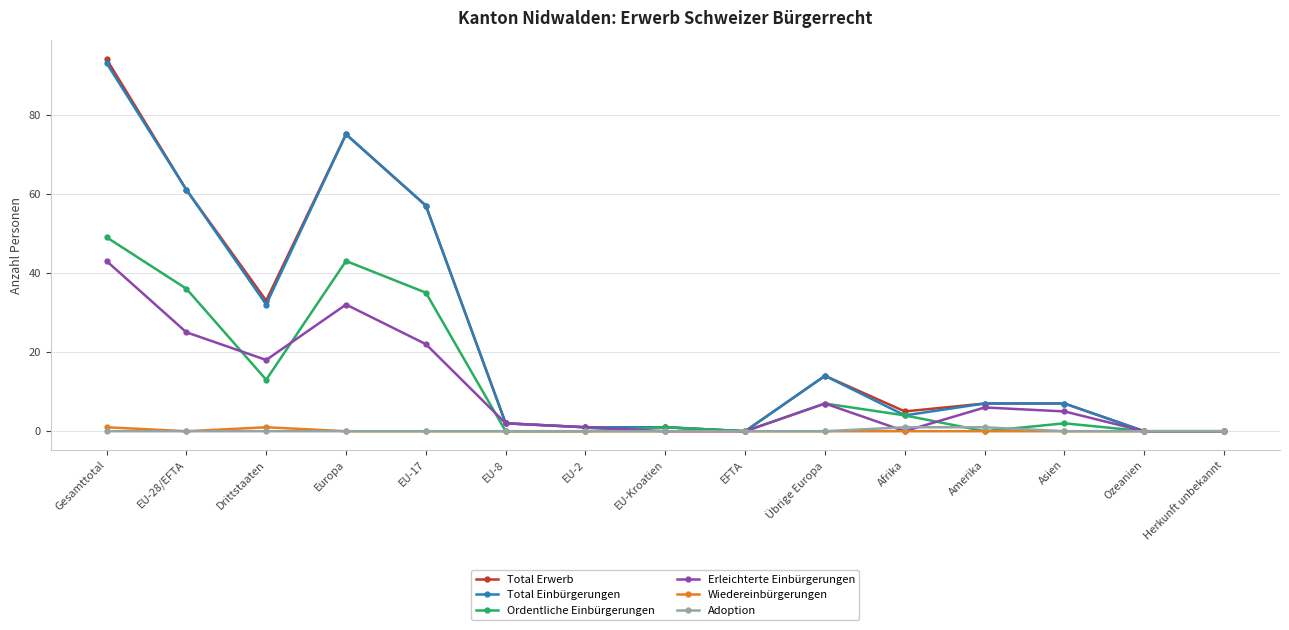

Which series has the widest spread of values?

Total Erwerb